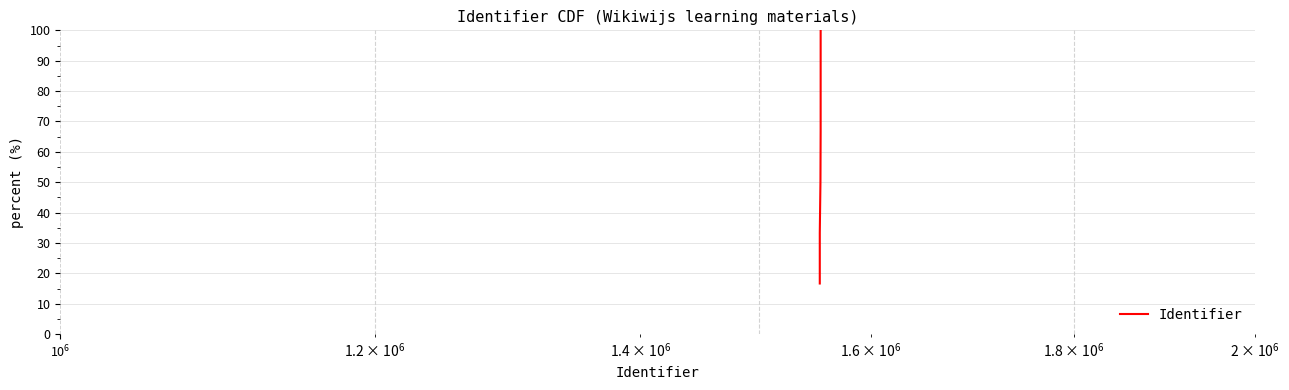

What is the average value?

58.3